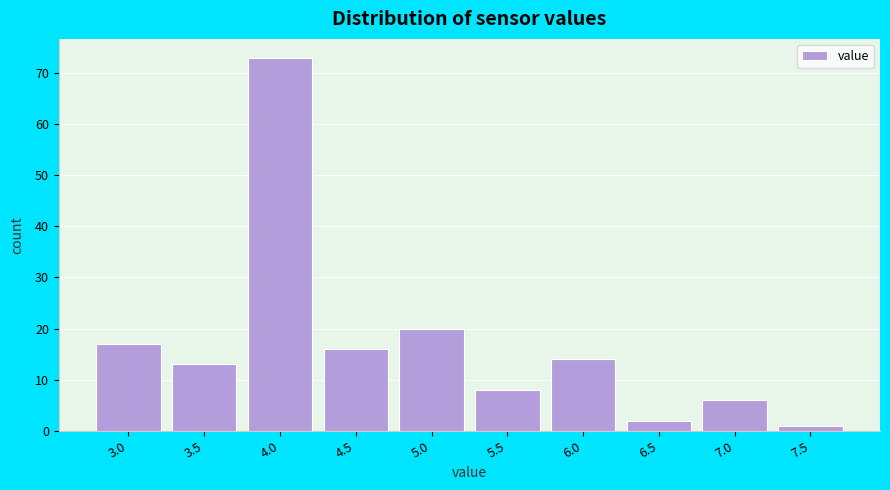

Reading left to right, extract all data points from this chart.

3.0=17	3.5=13	4.0=73	4.5=16	5.0=20	5.5=8	6.0=14	6.5=2	7.0=6	7.5=1